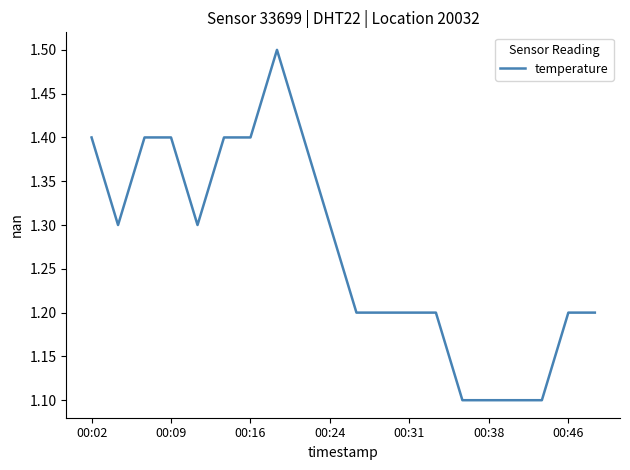

What is the difference between the maximum and minimum values?

0.4